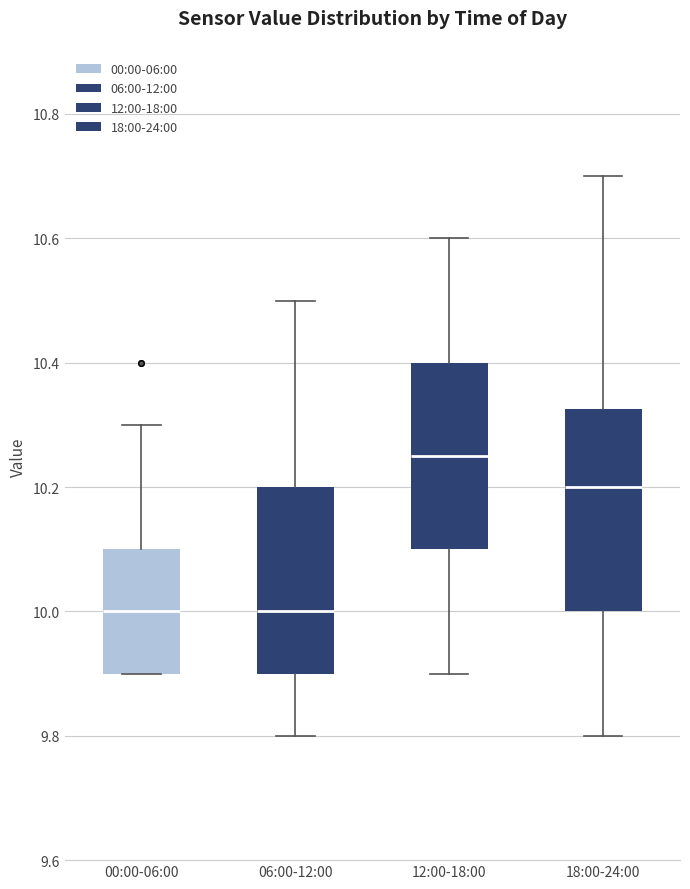

Reading left to right, read every box against the y-axis: the position of its median line, the range the box covers, and the ends of its whiskers. The values are not printed on the chart, so give them approximately, as read against the axis.

00:00-06:00: median 10.00, box 9.90 to 10.10, whiskers 9.90 to 10.30
06:00-12:00: median 10.00, box 9.90 to 10.20, whiskers 9.80 to 10.50
12:00-18:00: median 10.26, box 10.10 to 10.40, whiskers 9.90 to 10.60
18:00-24:00: median 10.20, box 10.00 to 10.32, whiskers 9.80 to 10.70